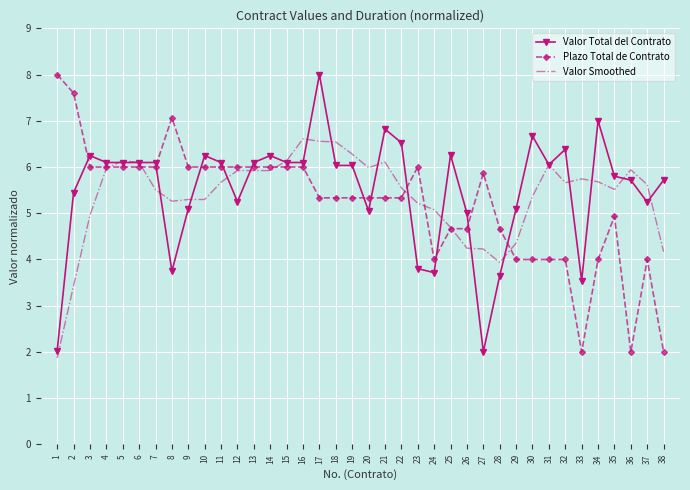

What is the sum of the Valor Total del Contrato values at 33 and 25?

9.8